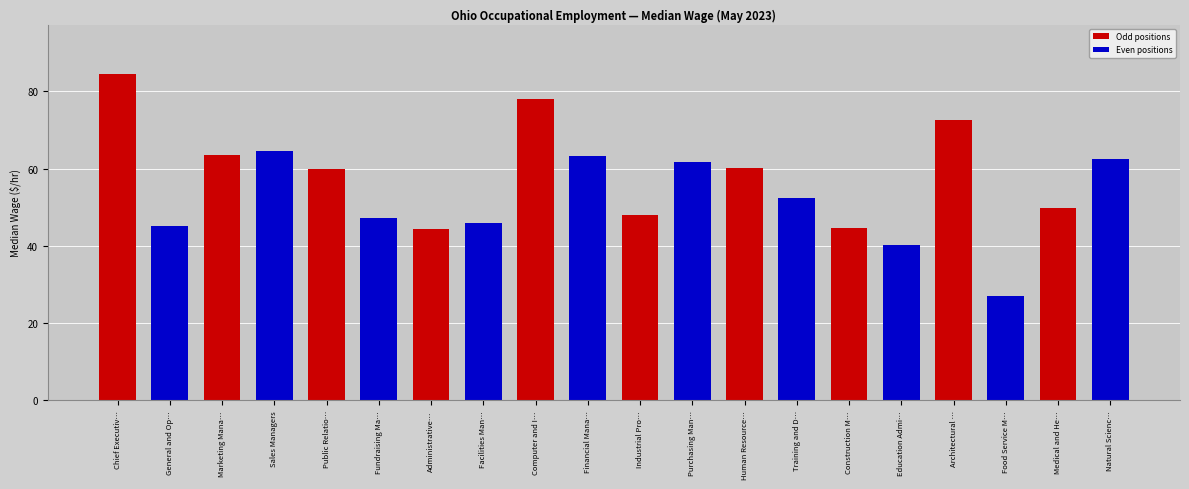

How many values are below 59?

10